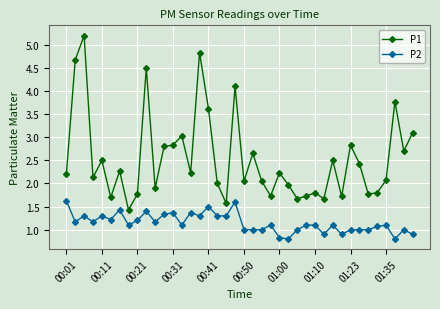

What is the difference between the maximum and minimum values in the P1 series?

3.8